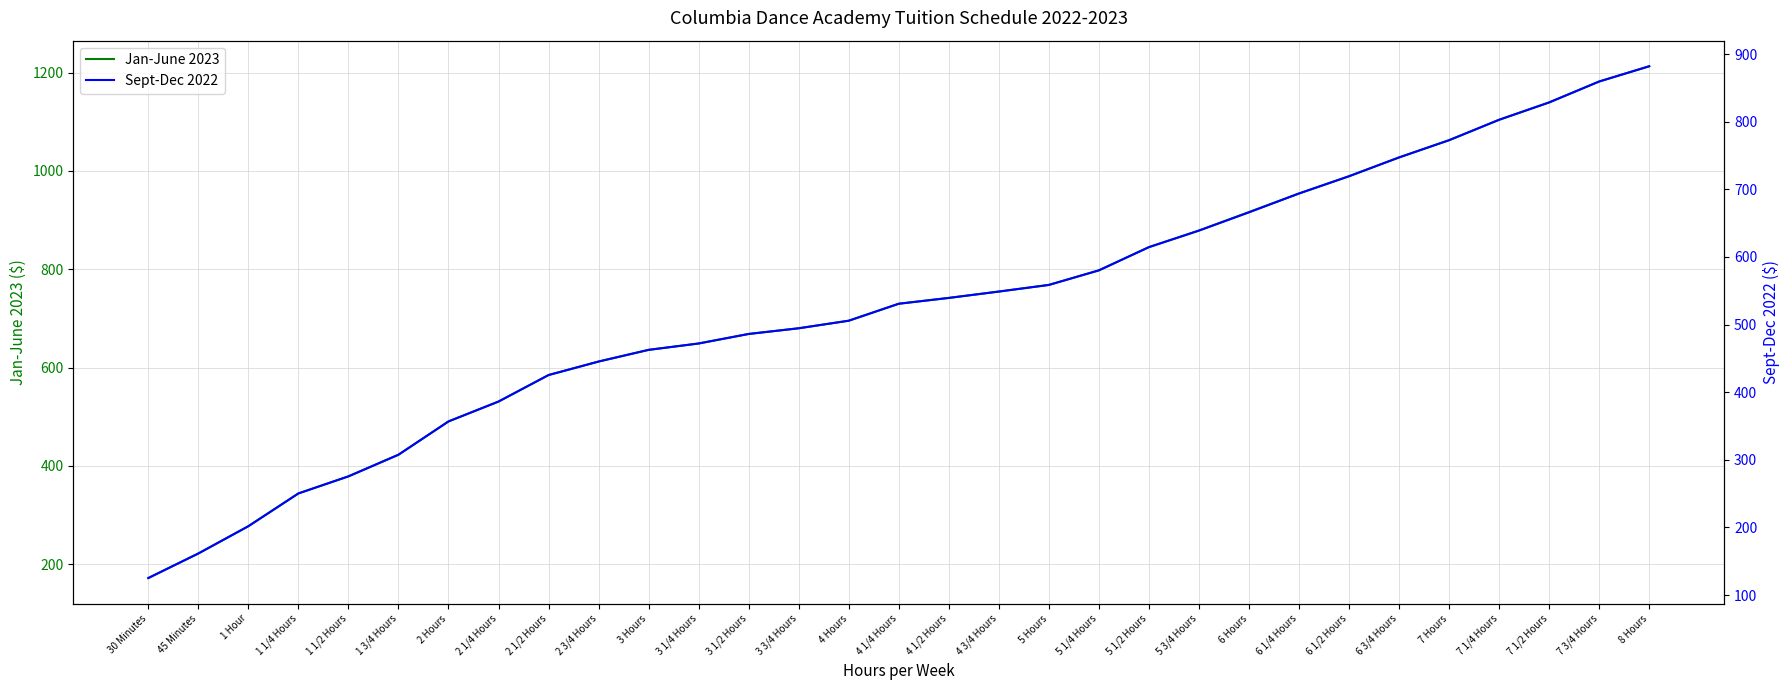

Which series has the largest total across all categories?

Jan-June 2023